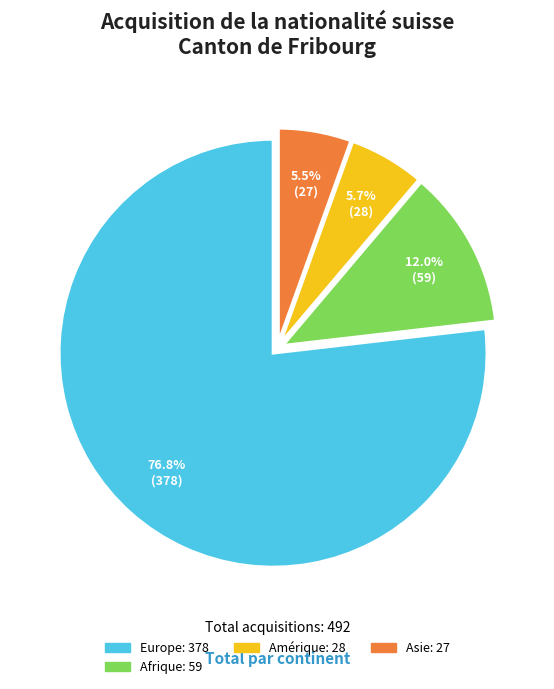

Is there any slice that represents more than half of the pie?

Yes